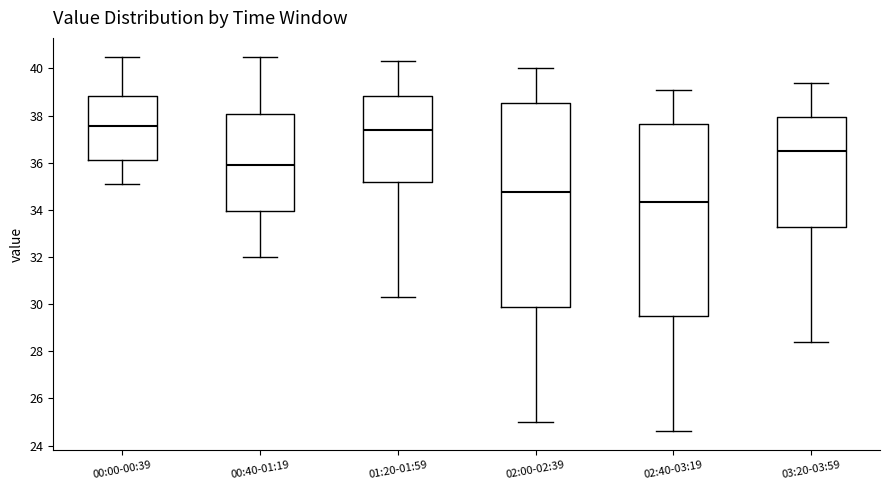

Where is the upper edge of the box for 01:20-01:59 on the y-axis? The values are not printed on the chart, so give them approximately, as read against the axis.

38.8